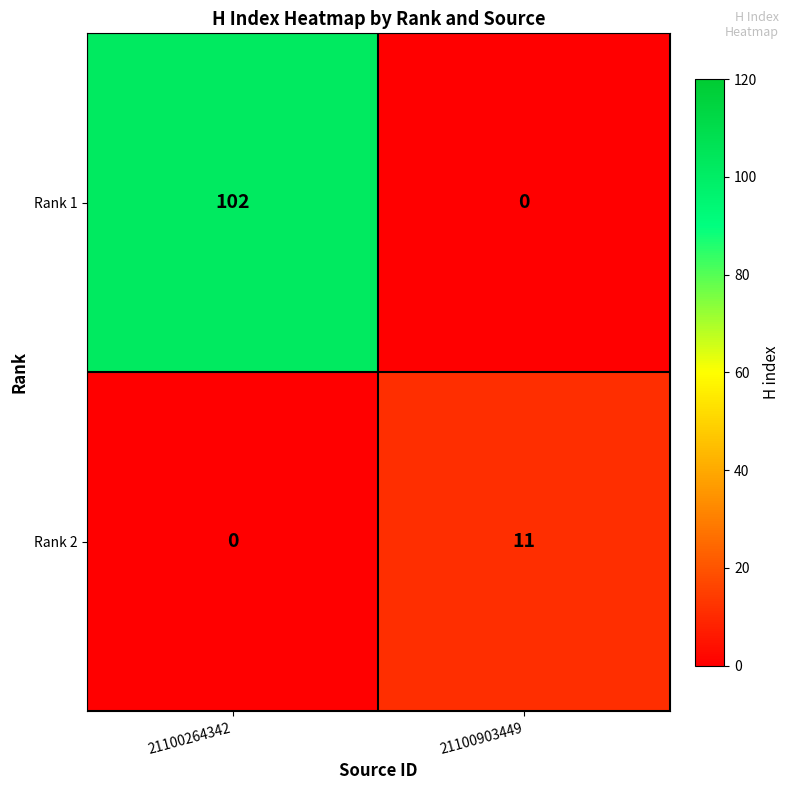

At 21100264342, list the series in order from smallest to largest.

Rank 2, Rank 1